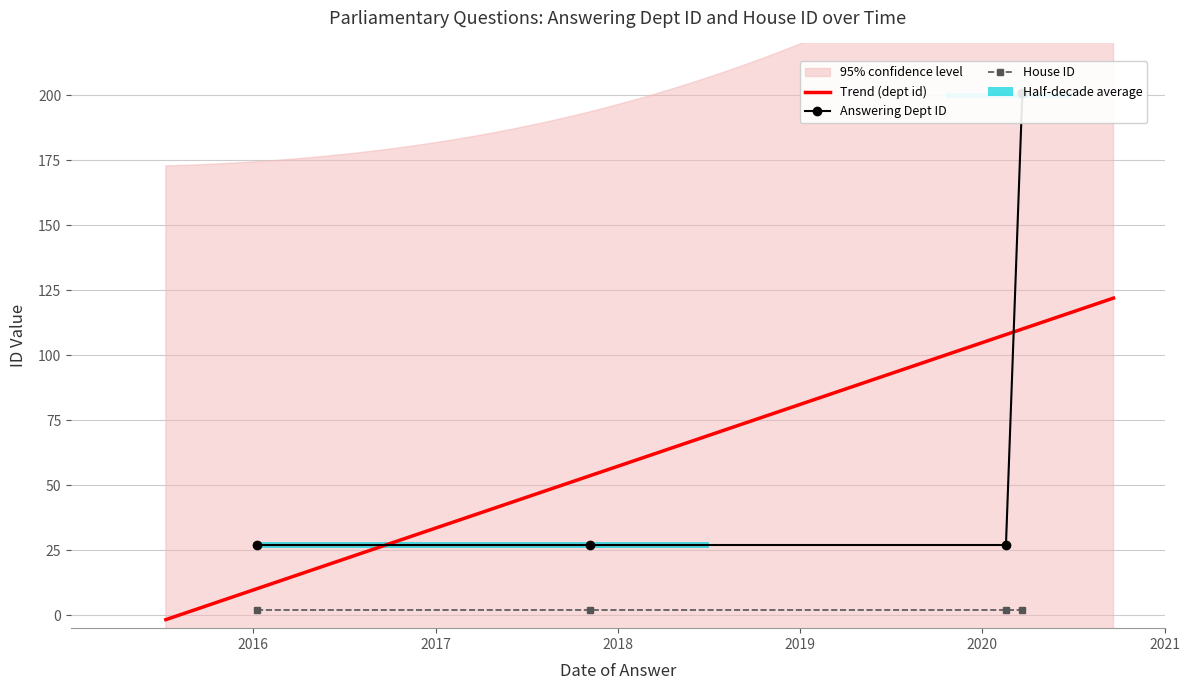

True or false: there are more than 2 points higher than both neighbors.

False